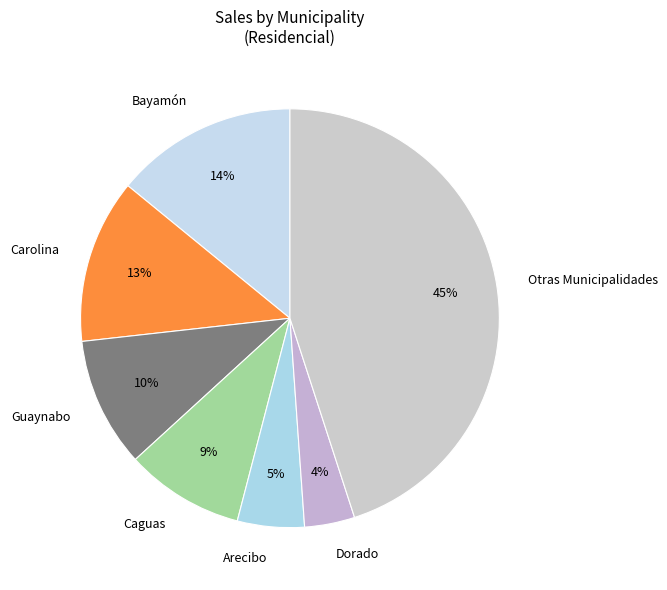

How many segments does this pie chart have?

7